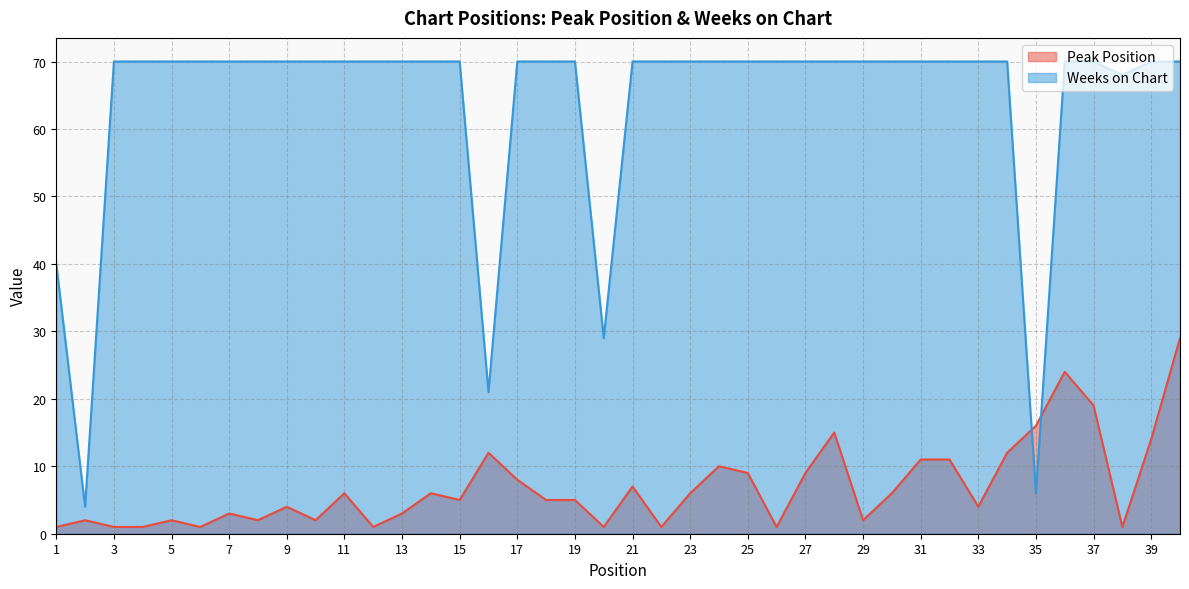

Does the chart have visible grid lines?

Yes